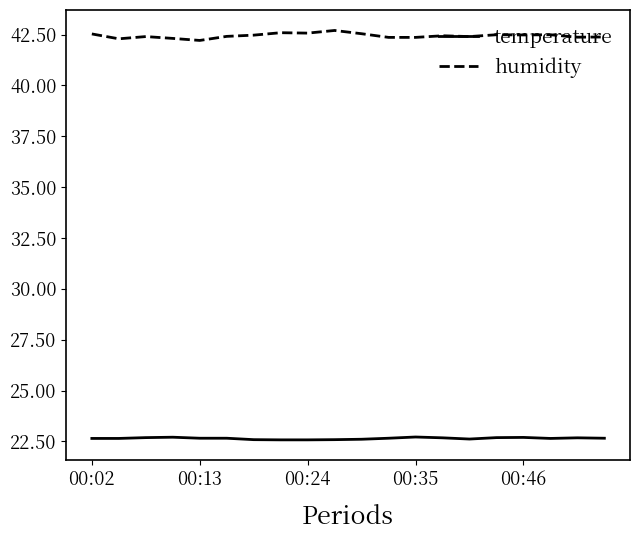

Which series has the largest total across all categories?

humidity